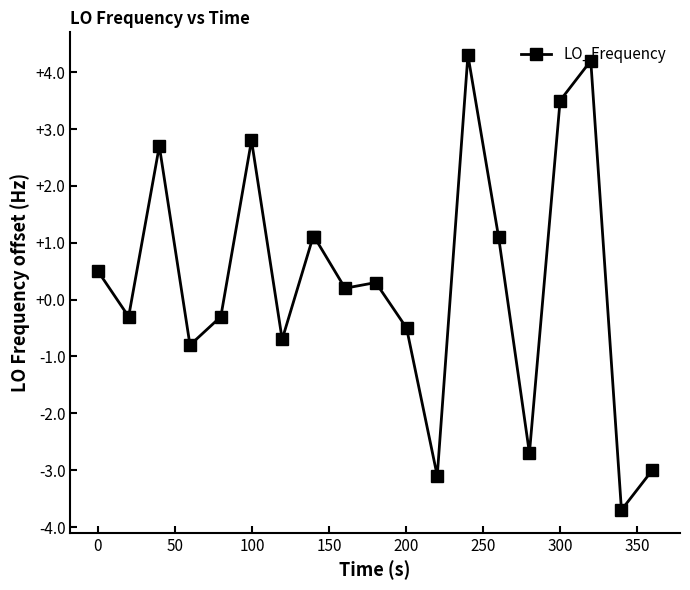

Does the chart display data point markers on the line(s)?

Yes